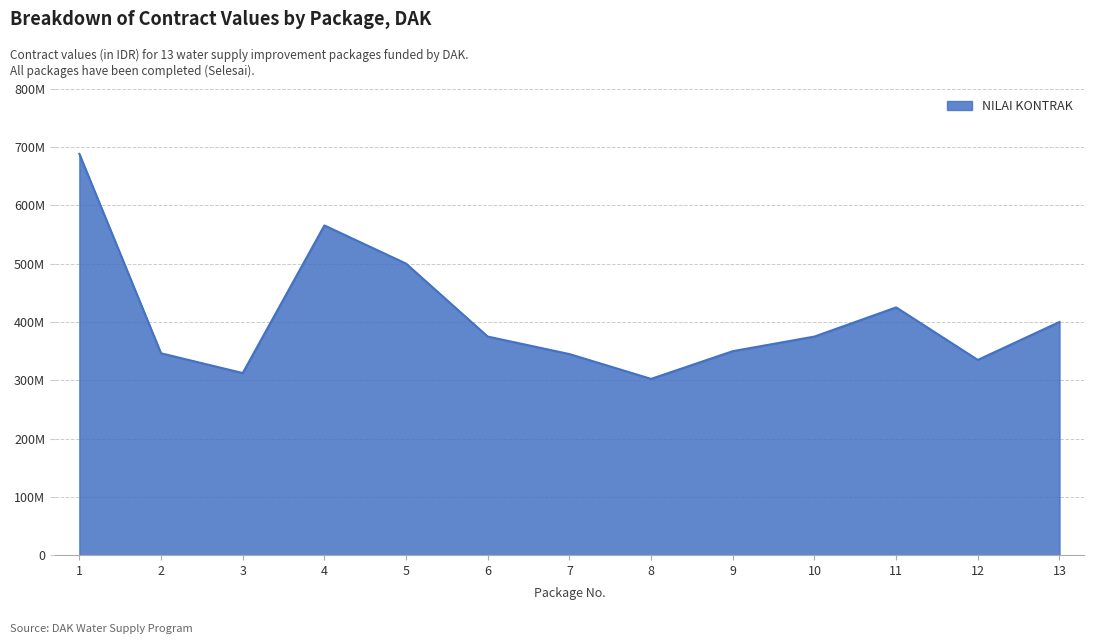

Does the chart display data point markers on the line(s)?

No